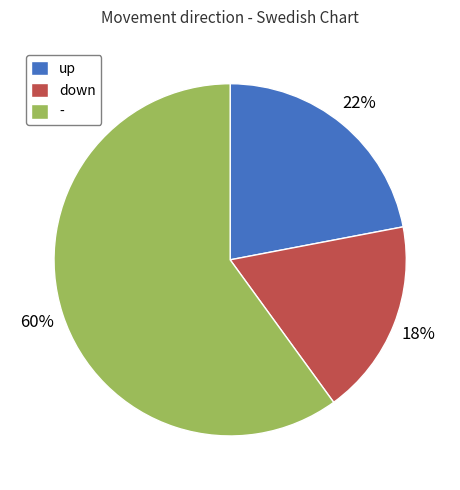

To the nearest percent, what is the average slice percentage?

33%